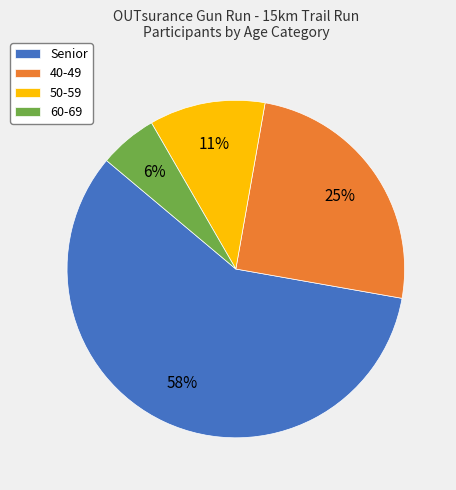

Do Senior and 60-69 together represent more than half of the pie?

Yes